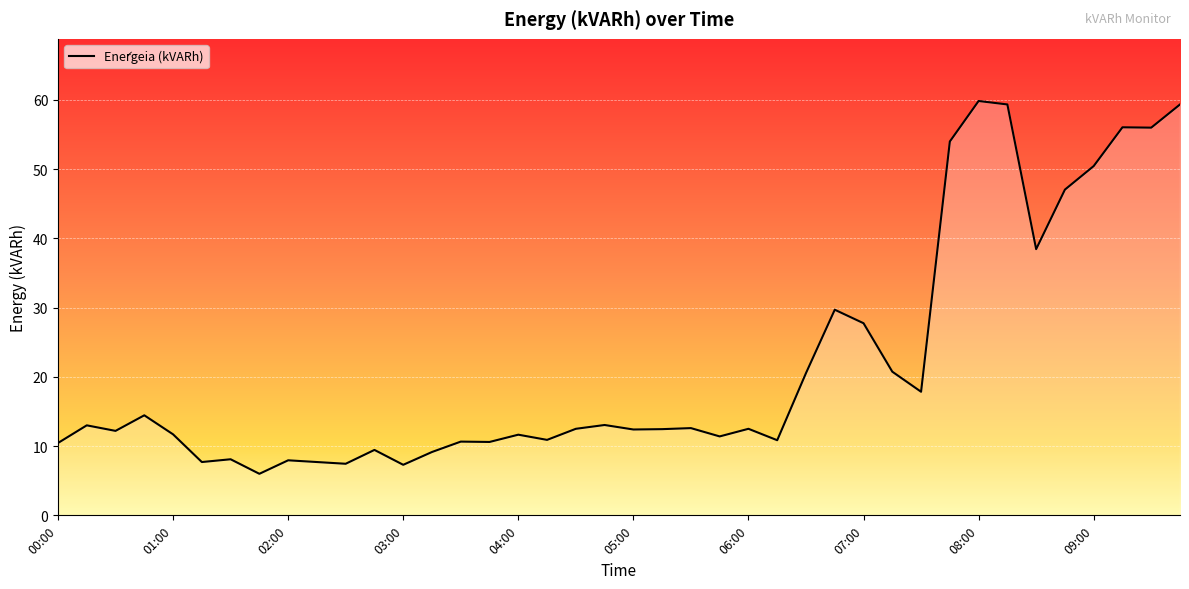

What is the minimum value shown in the chart?

6.0